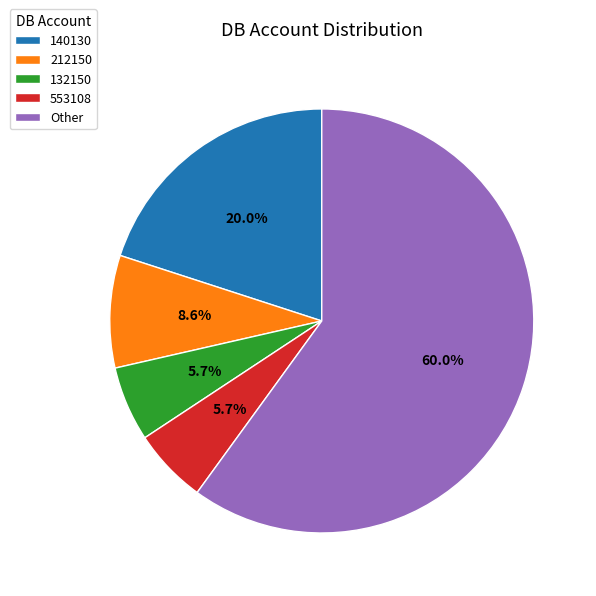

What is the majority slice?

Other